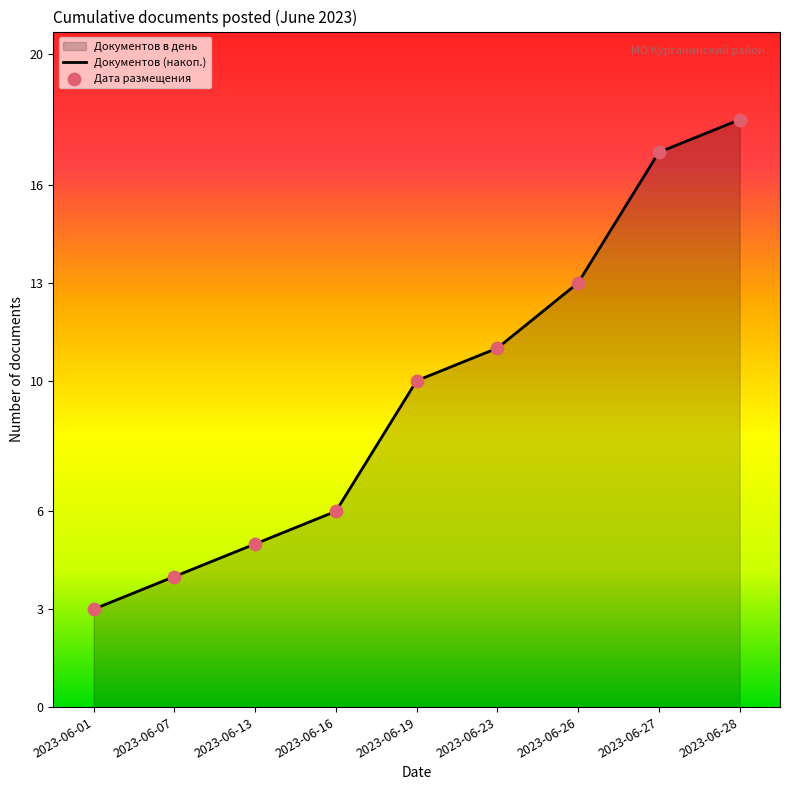

Is the value of Документов (накоп.) at 2023-06-23 greater than the value of Дата размещения at 2023-06-28?

No